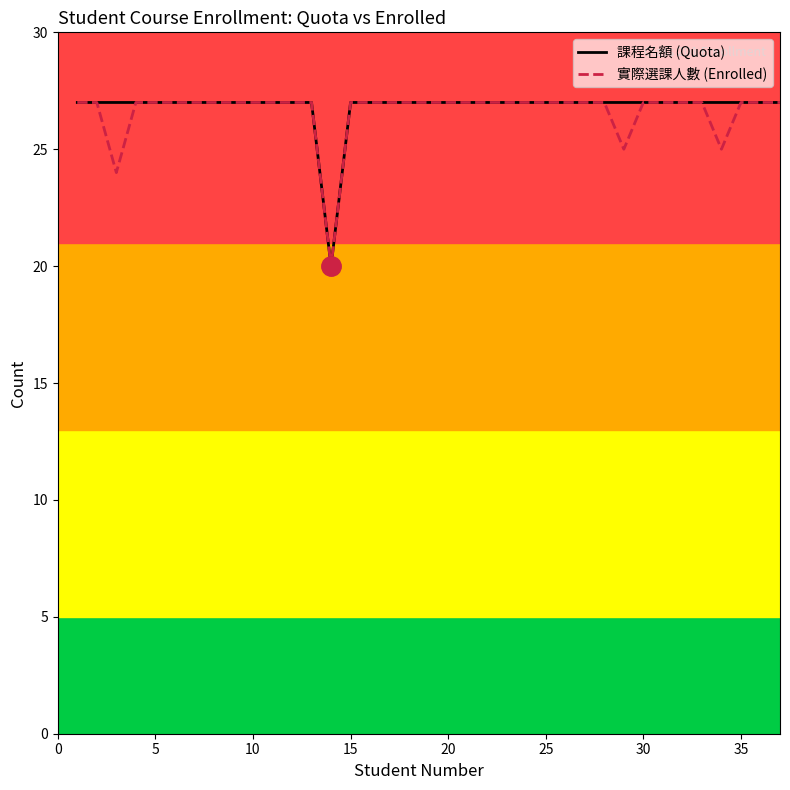

What is the difference between the maximum and minimum values in the 課程名額 (Quota) series?

7